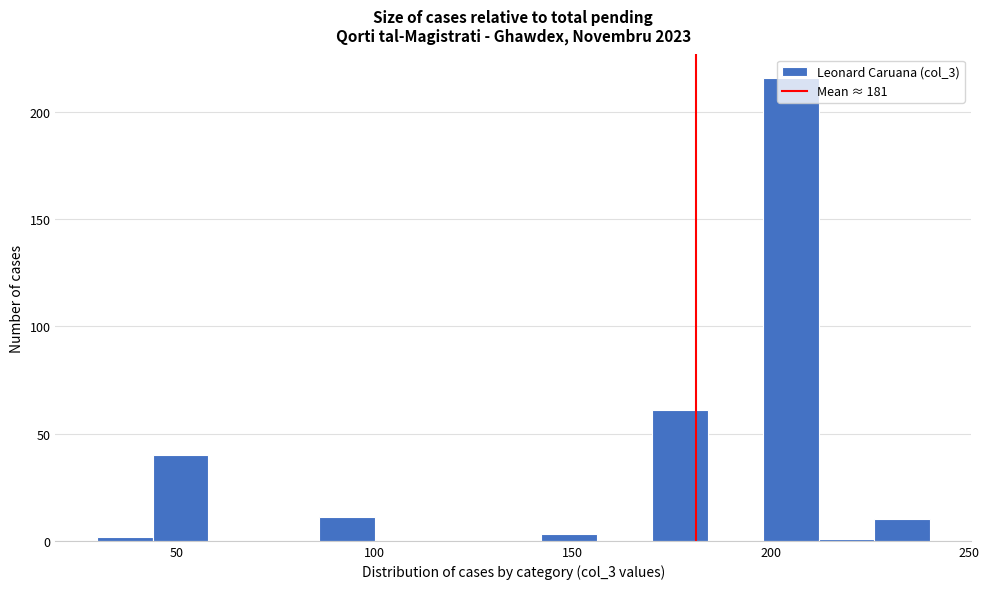

Read against the x-axis, roughly where is the centre of the tallest bar?

205